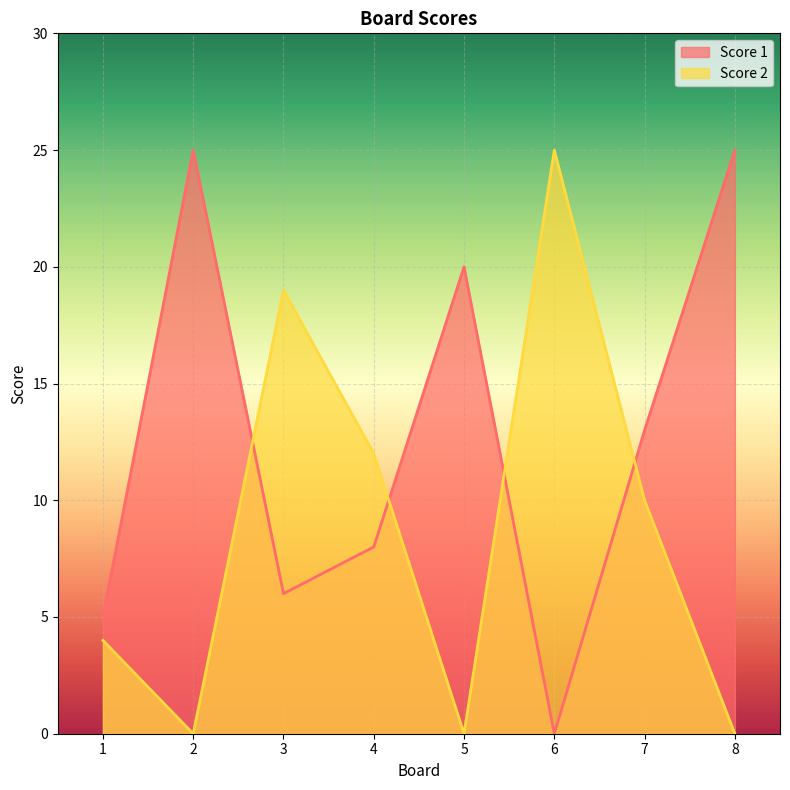

Where does the Score 1 series first go above 13?

2